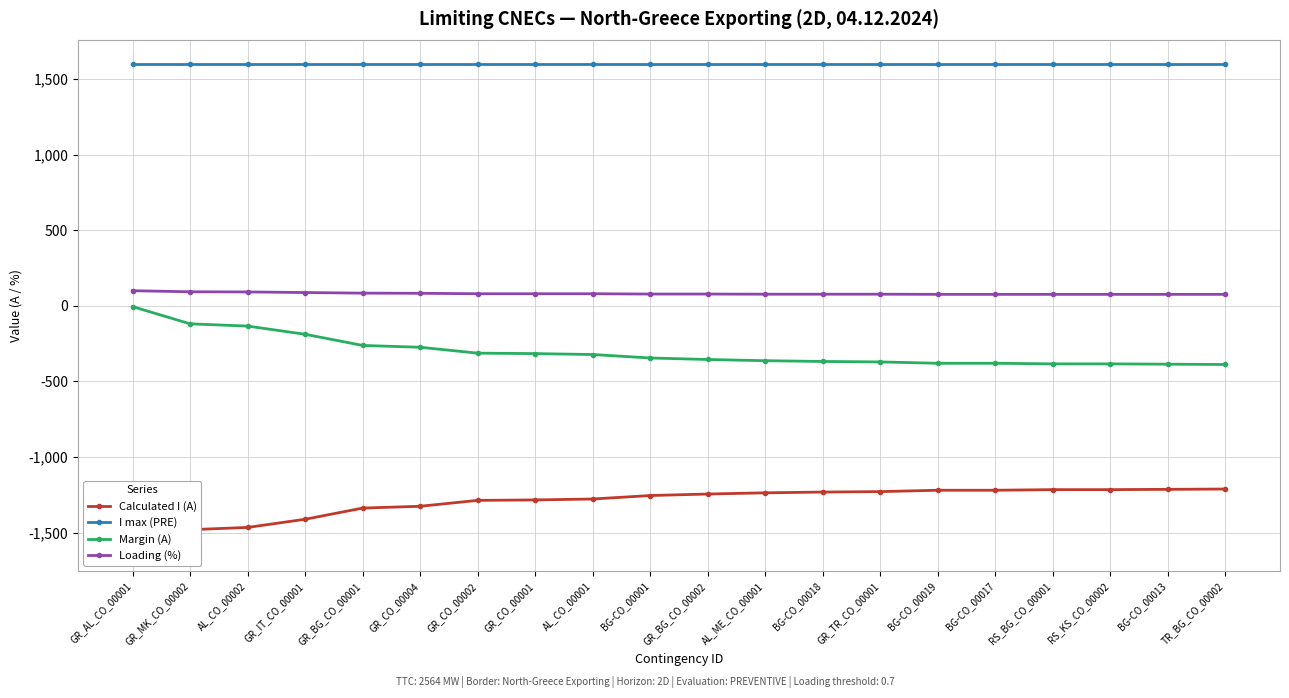

Which series has the widest spread of values?

Calculated I (A)